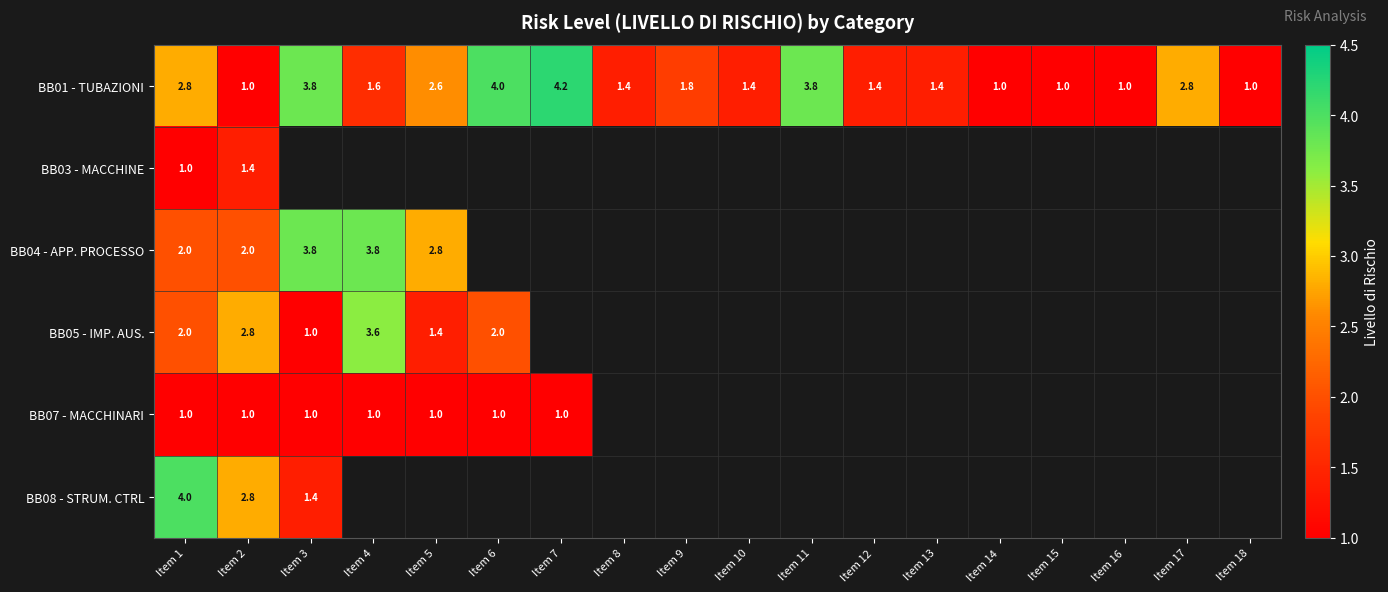

Read the BB01 - TUBAZIONI value at Item 15.

1.0